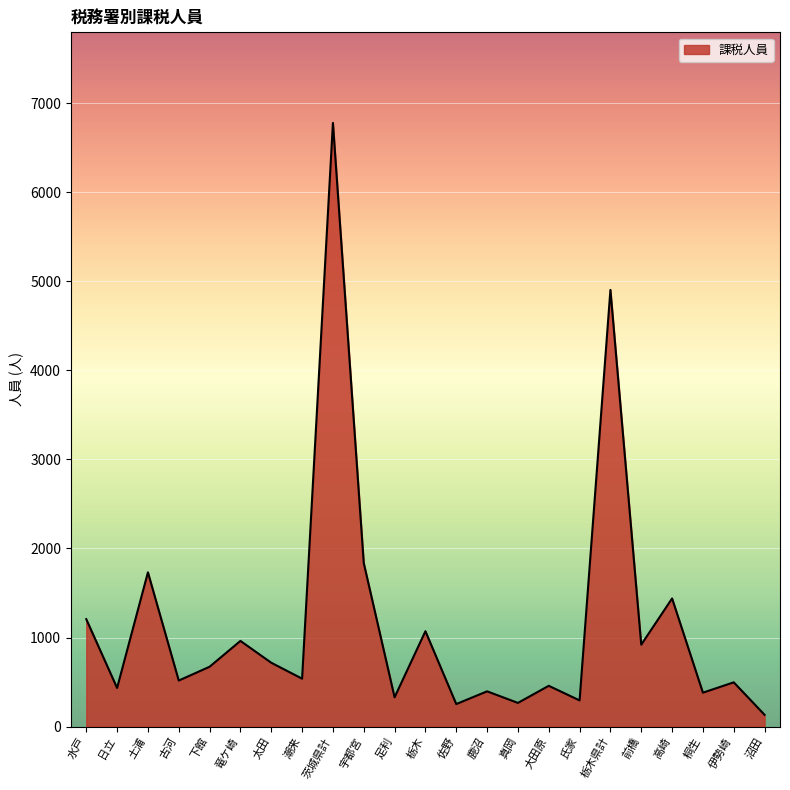

What is the difference between the maximum and minimum values?

6646